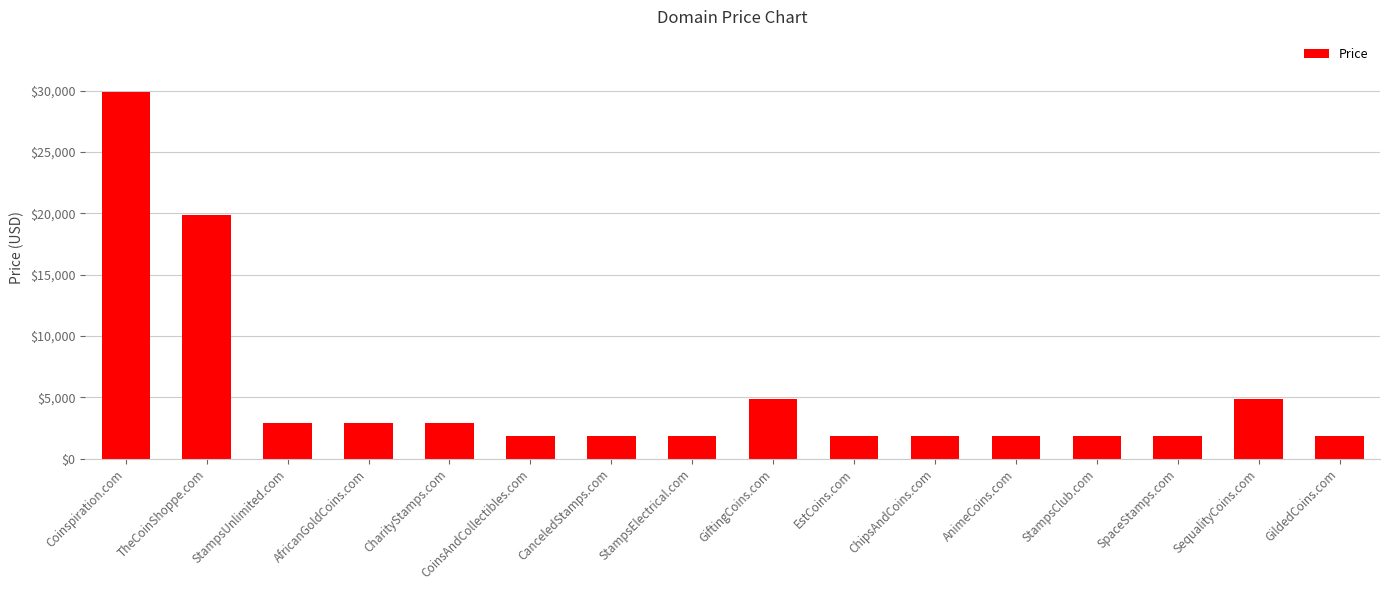

What is the difference between the maximum and second lowest values?

28000